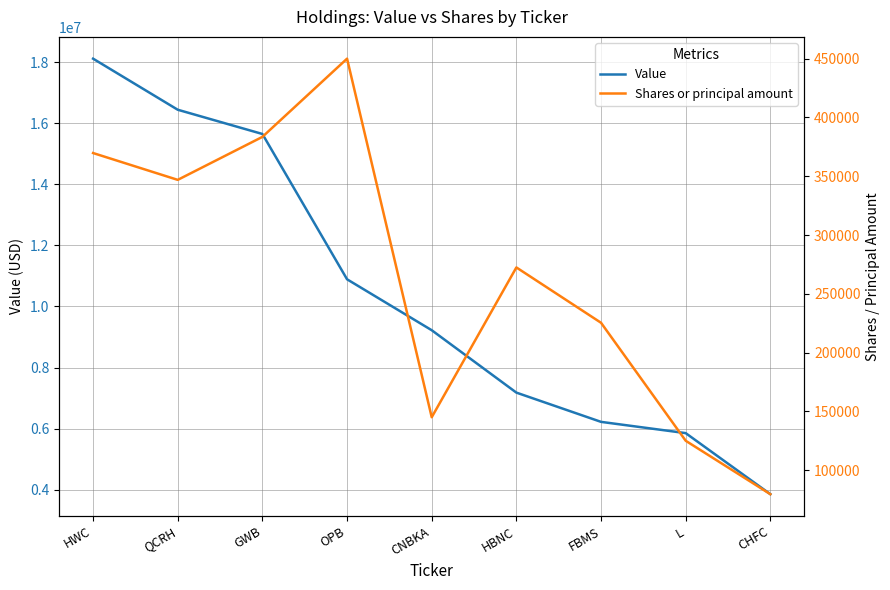

What is the difference between the Value values at GWB and QCRH?

794000